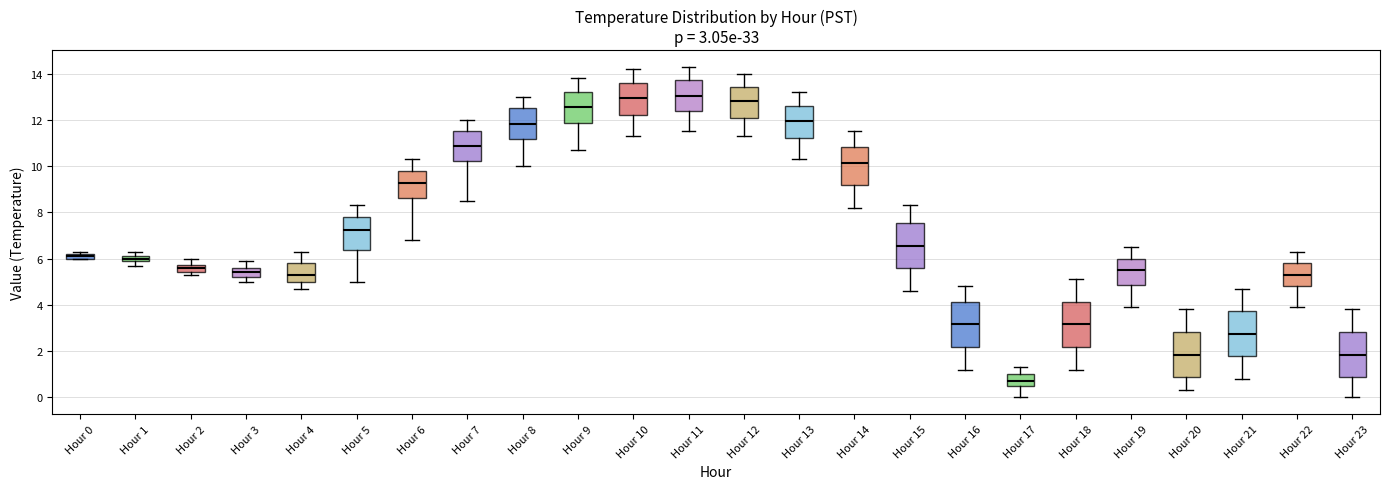

Which box's median line is the lowest?

Hour 17